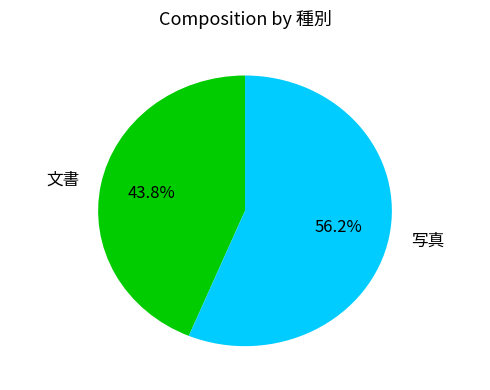

What is the majority slice?

写真